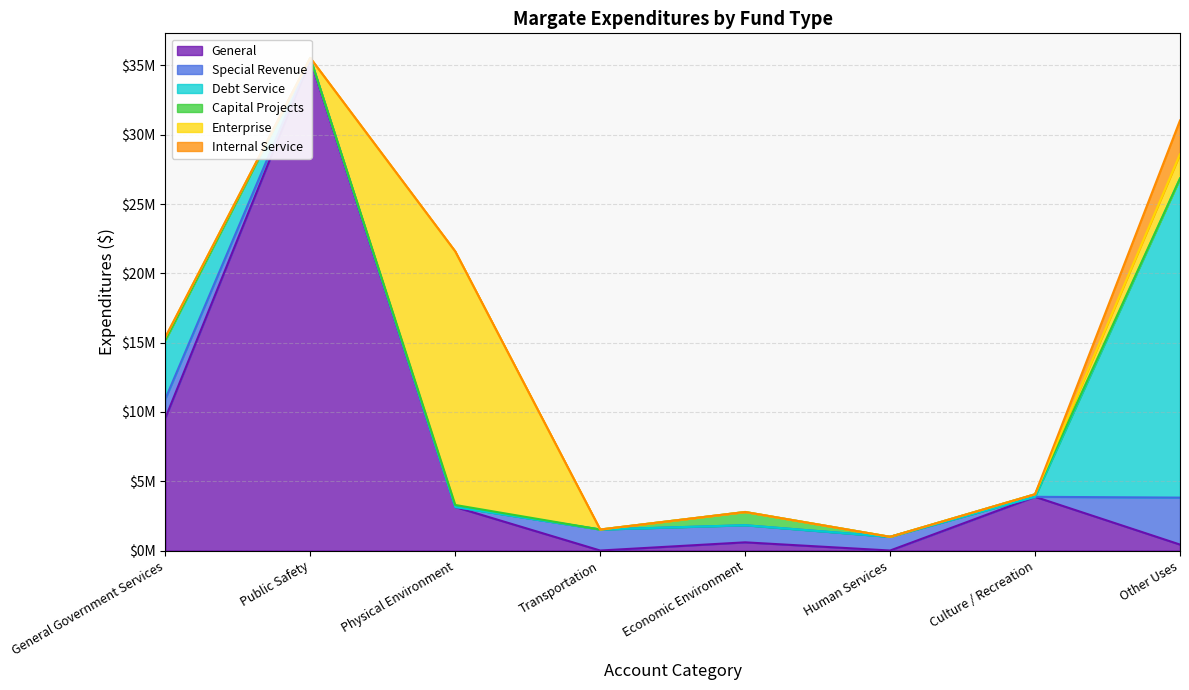

Rank the series at Transportation from lowest to highest value.

General, Debt Service, Capital Projects, Enterprise, Internal Service, Special Revenue